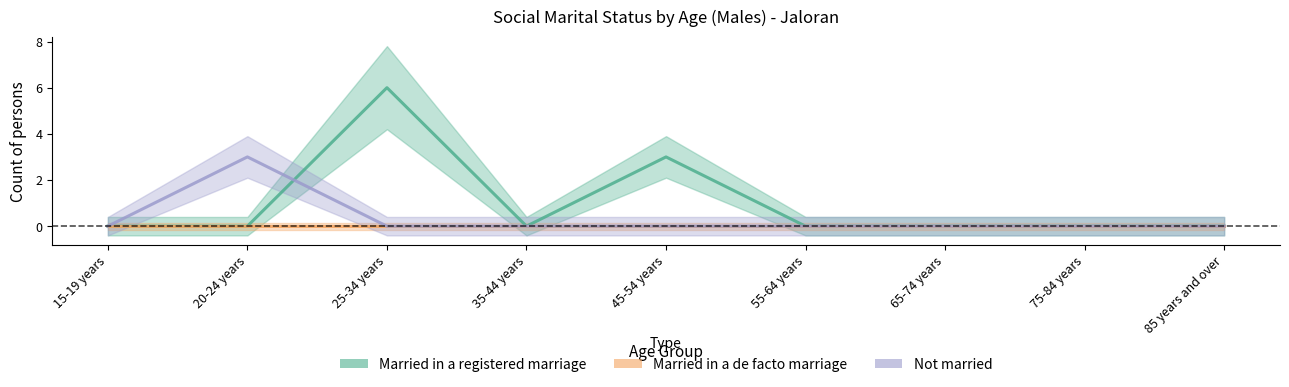

Reading left to right, transcribe all the data shown in this chart.

Married in a registered marriage: 0	0	6	0	3	0	0	0	0
Married in a de facto marriage: 0	0	0	0	0	0	0	0	0
Not married: 0	3	0	0	0	0	0	0	0